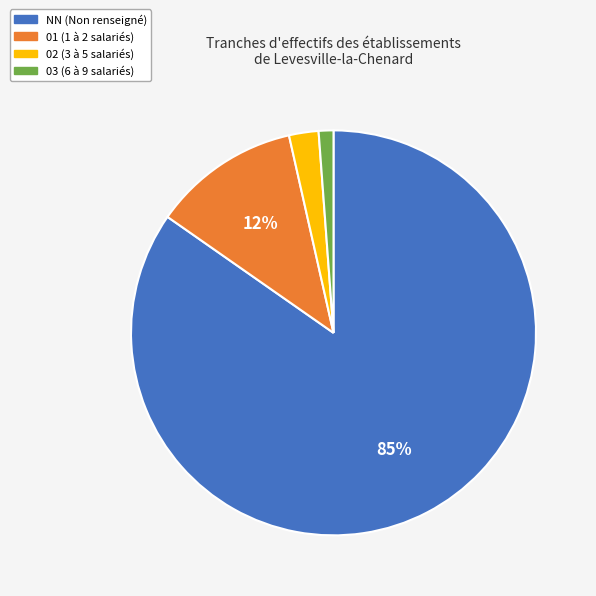

To the nearest percent, what is the average slice percentage?

25%